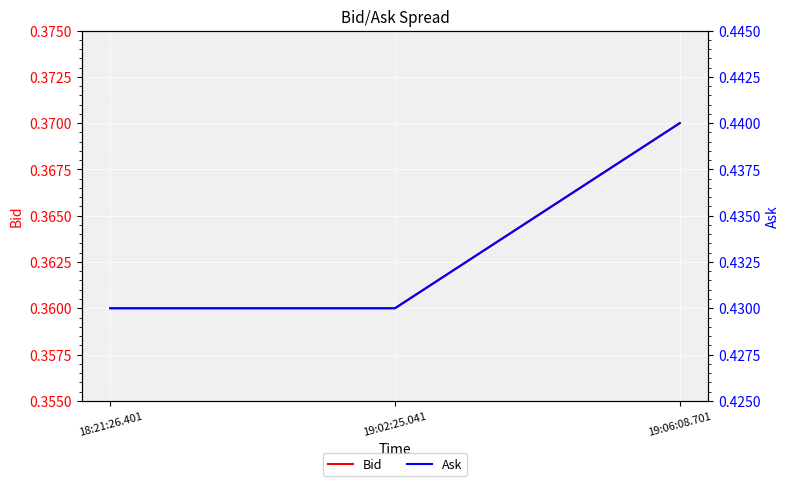

What is the lowest value of the Bid series?

0.4